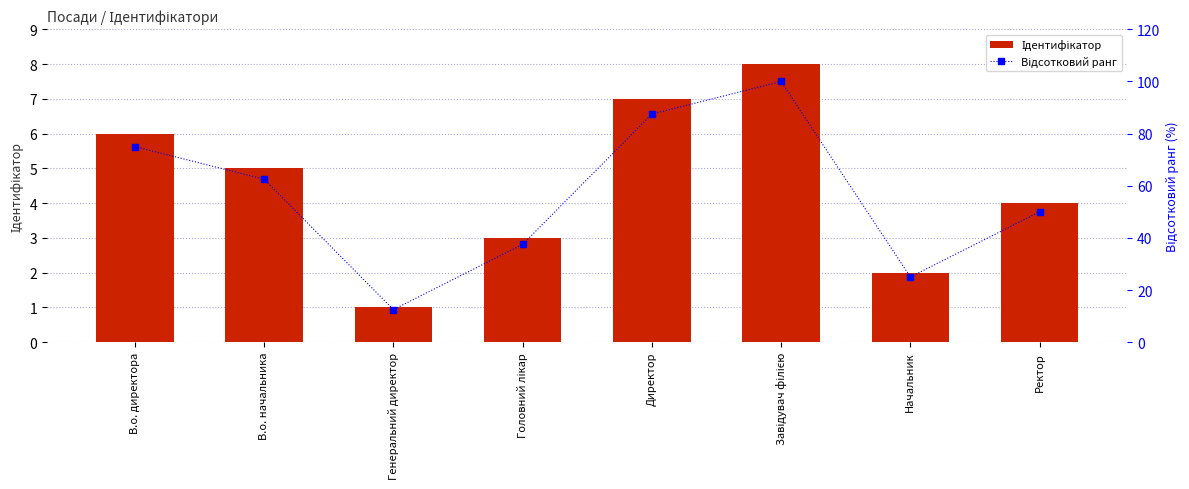

The value of Ідентифікатор at Генеральний директор is 1.0. True or false?

True